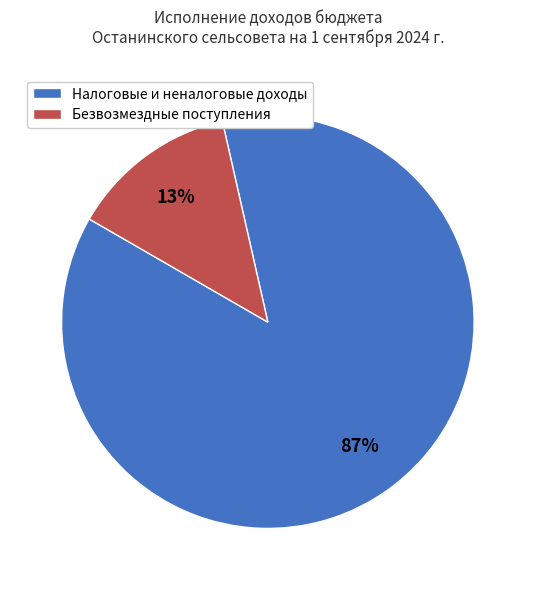

True or false: Безвозмездные поступления accounts for 13% of the total.

True